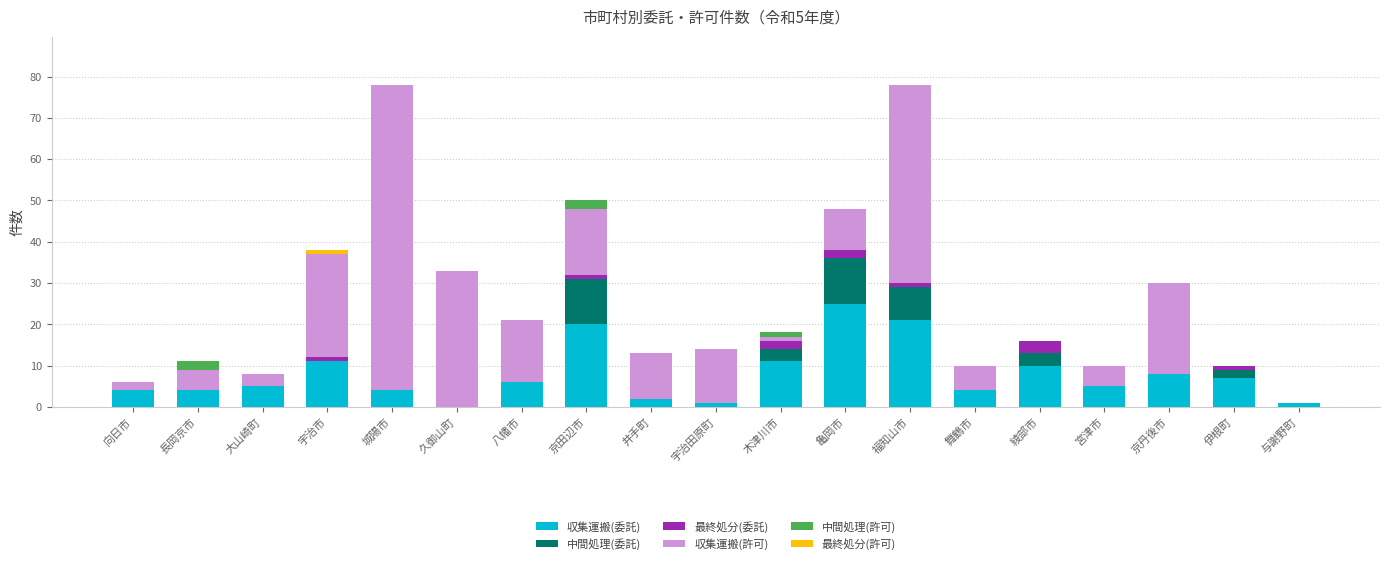

What is the sum of the 収集運搬(委託) values at 宮津市 and 綾部市?

15